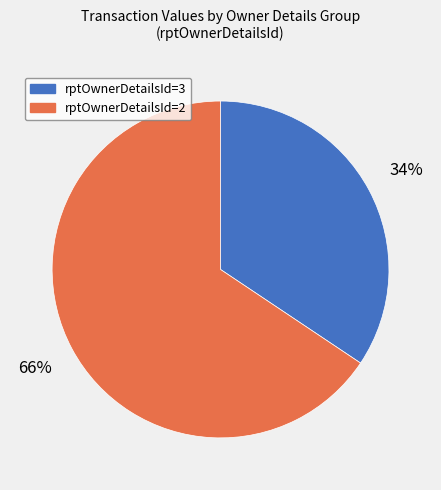

Is there a majority slice in this chart?

Yes